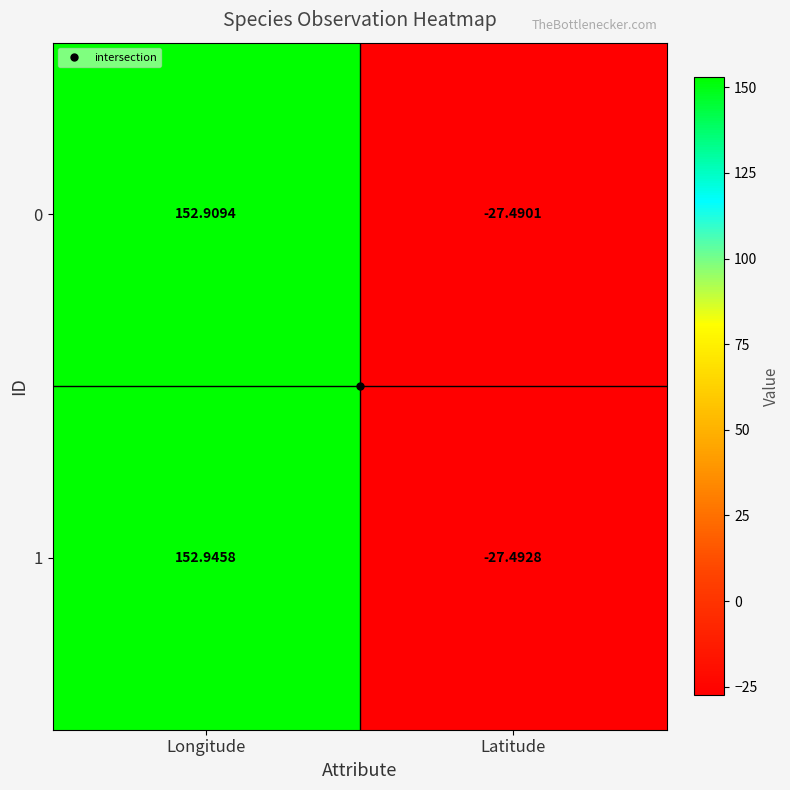

Between Longitude and Latitude, which series saw the biggest shift?

1